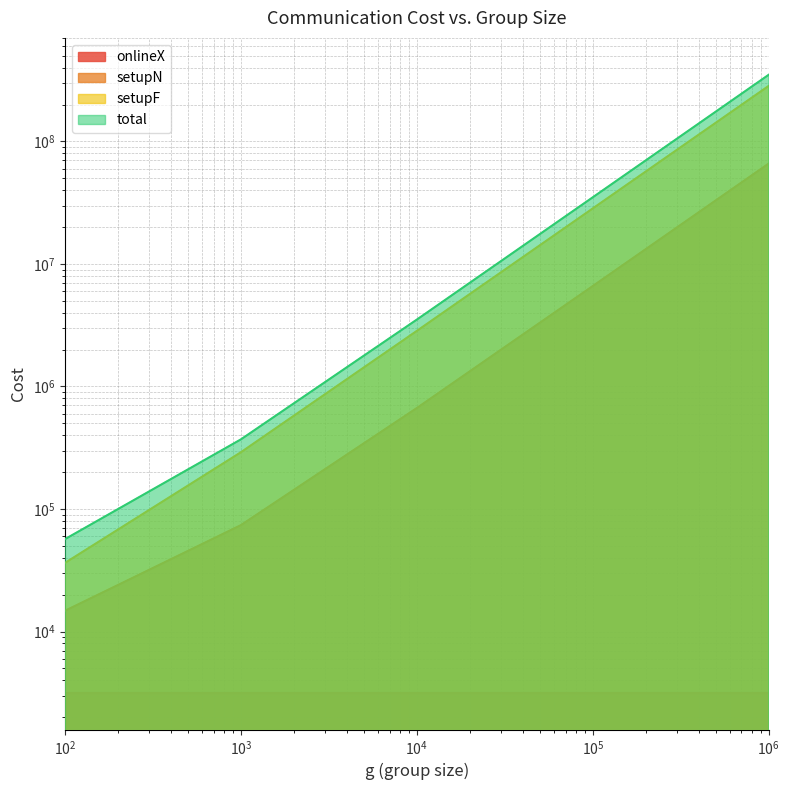

What is the average value of the setupN series?

14673754